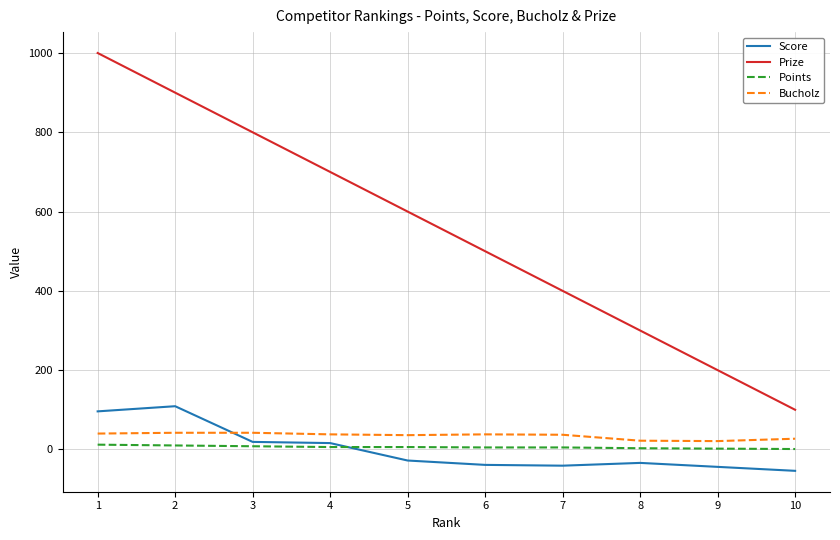

List the series in order of their peak value, highest first.

Prize, Score, Bucholz, Points